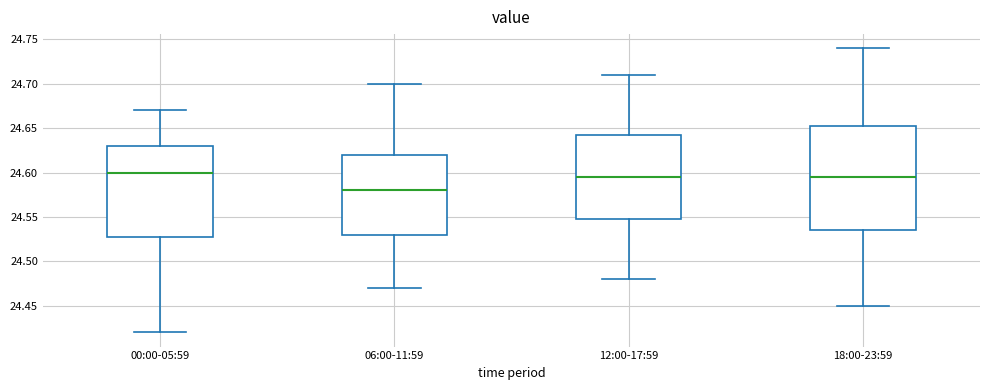

Which box's median line is the highest?

00:00-05:59